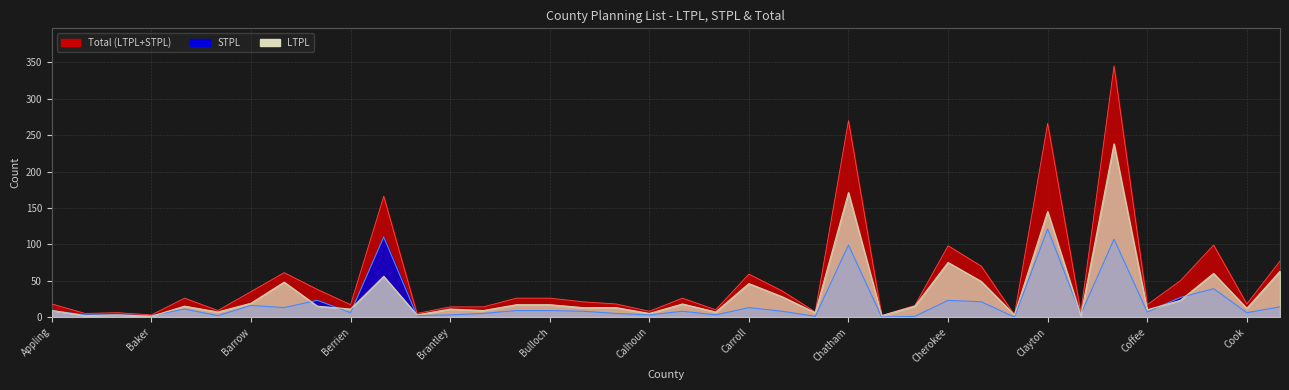

The LTPL series shows 56 at Bibb. True or false?

True